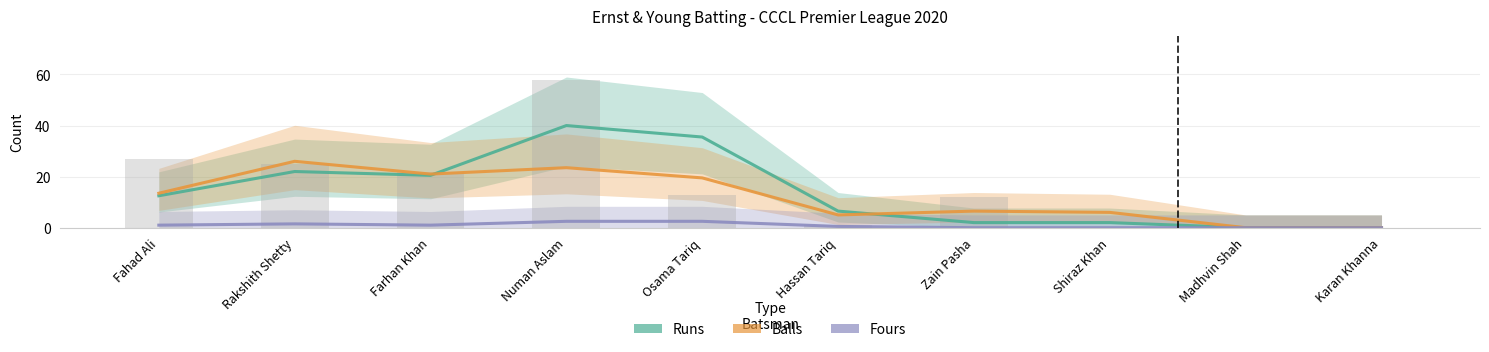

What is the label of the 5th bar from the right?

Hassan Tariq